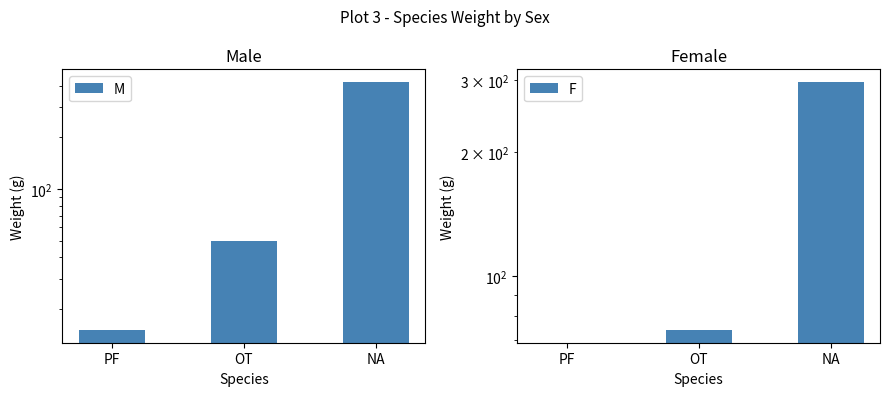

List the series in order of their peak value, highest first.

M, F